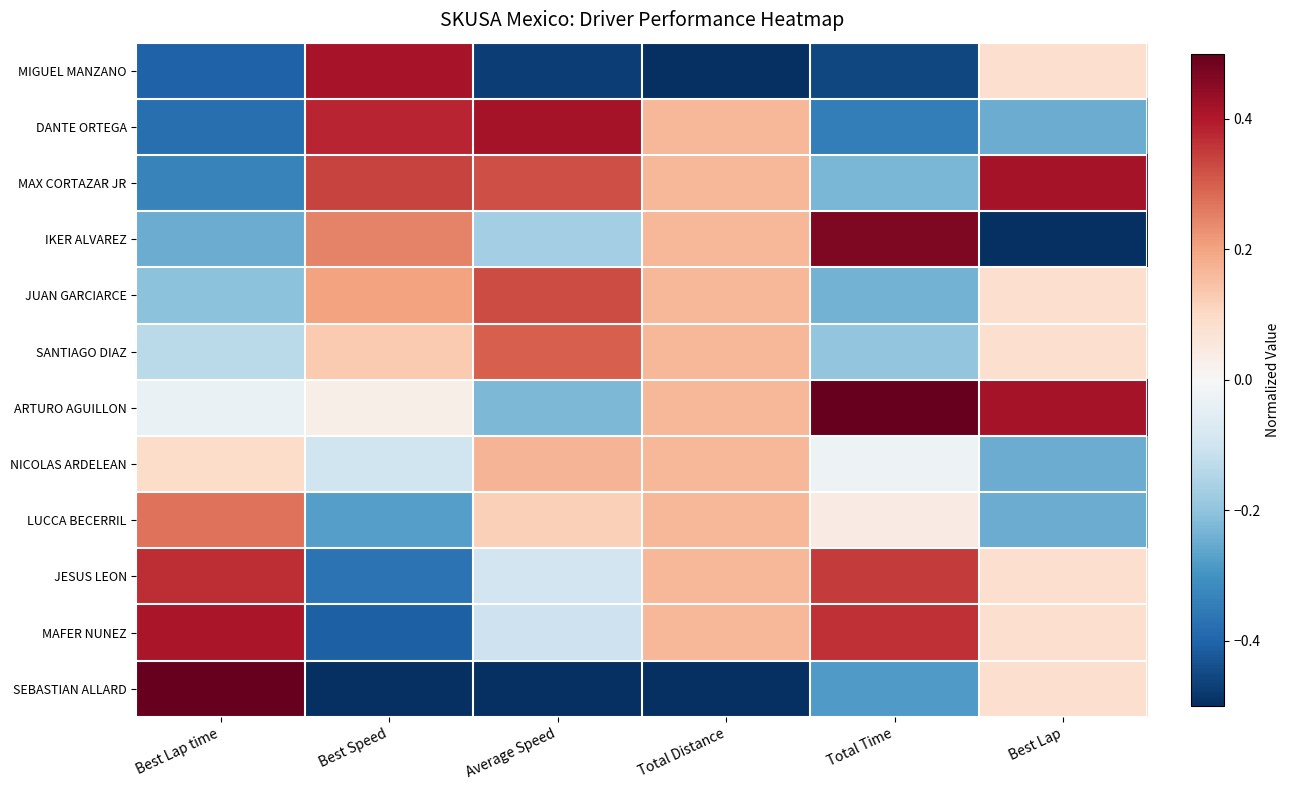

Between Best Speed and Average Speed, which is larger?

Best Speed